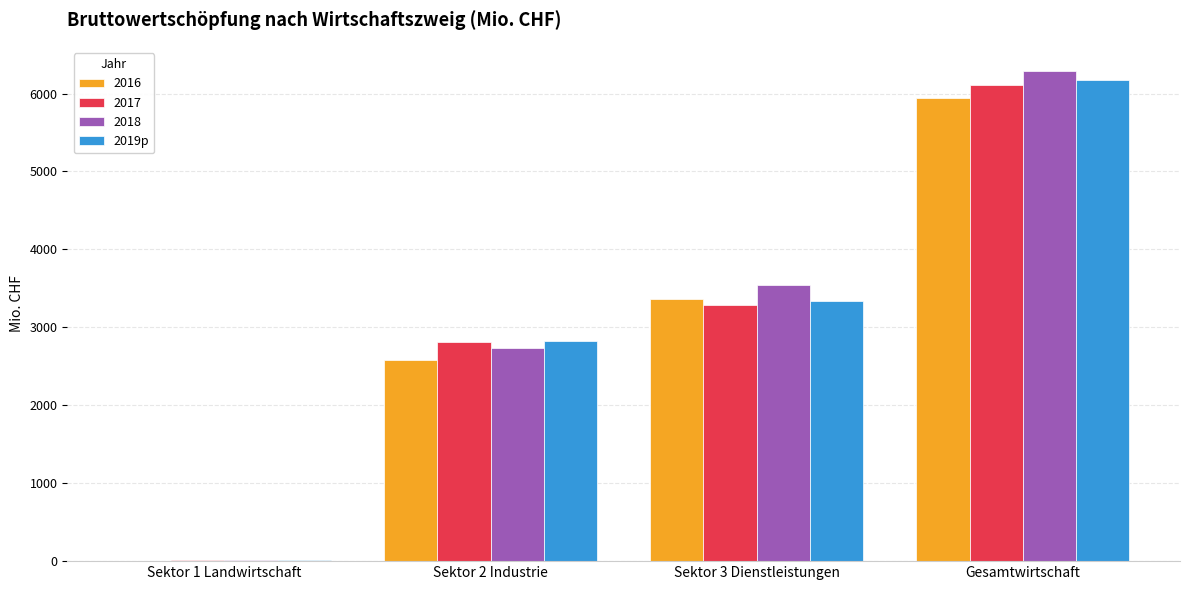

Is it true that 2016 equals 4090.1 at Gesamtwirtschaft?

False